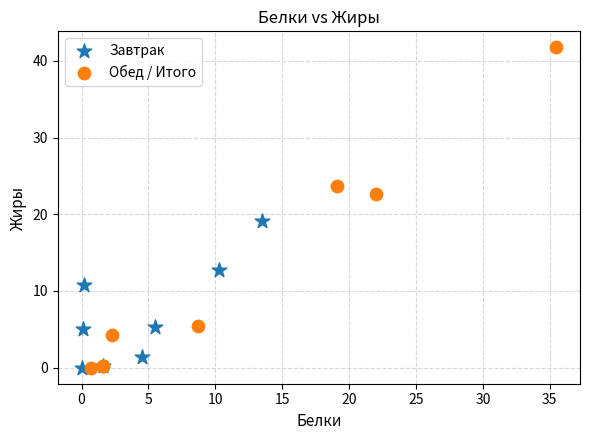

Which series has the largest Y range (max minus min)?

Обед / Итого